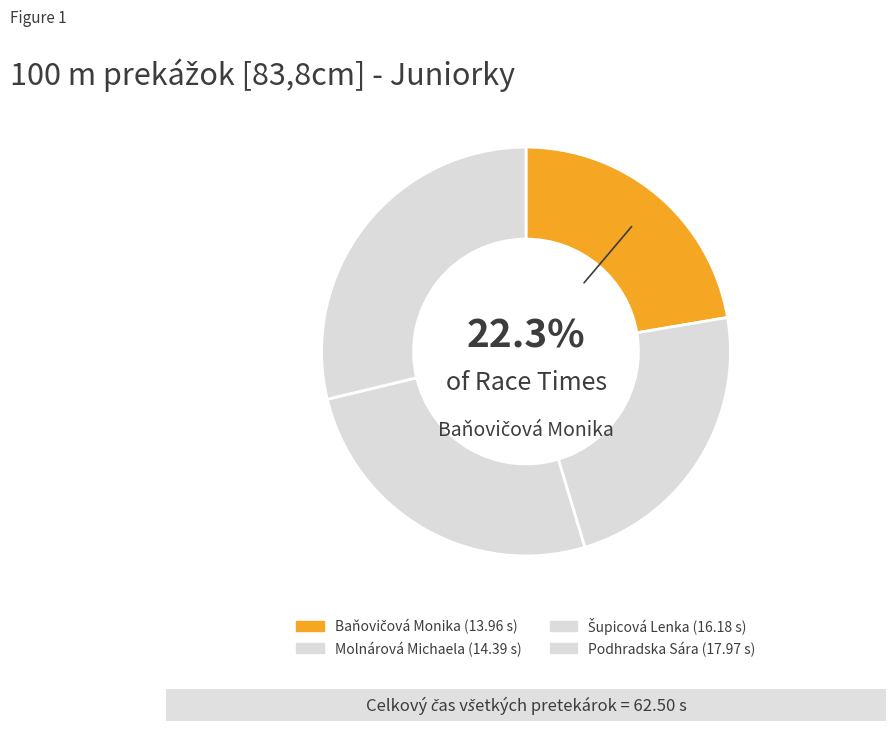

How many slices are in this pie chart?

4